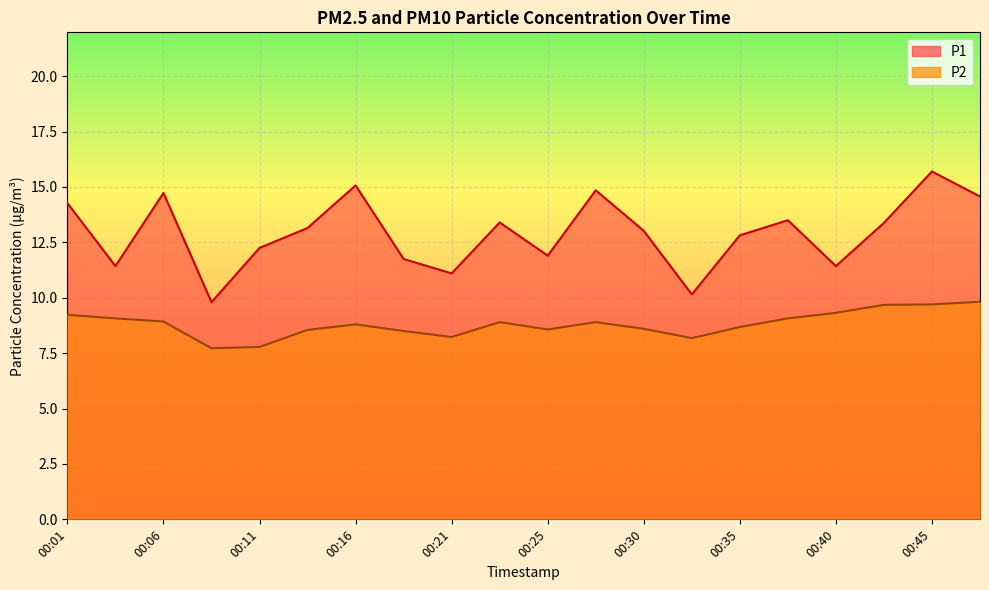

True or false: P1 and P2 intersect in this chart.

False